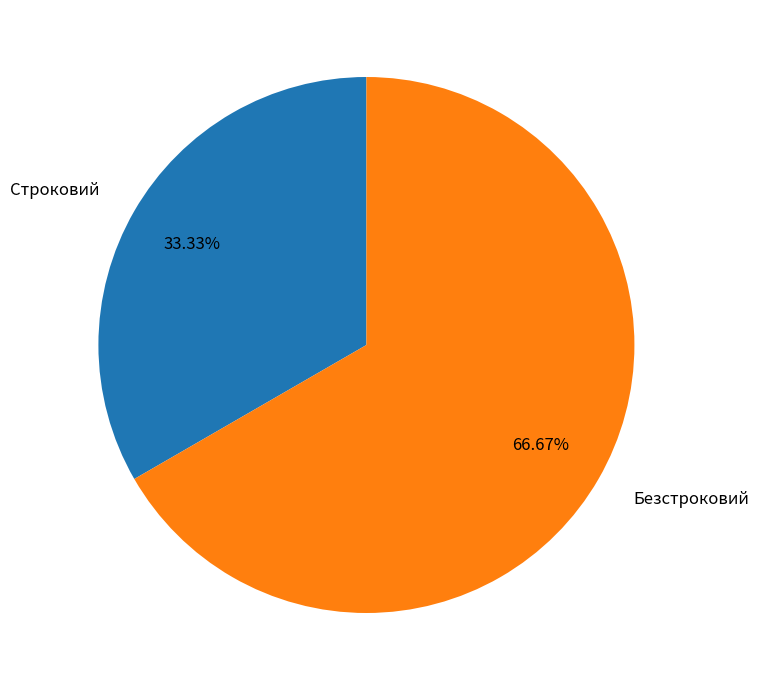

To the nearest percent, what is the difference between the Безстроковий and Строковий slice percentages?

33%